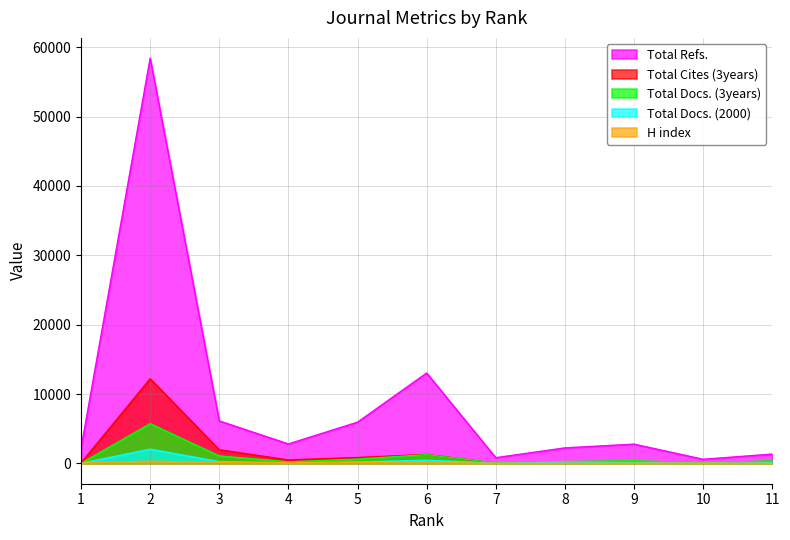

What is the highest value of the Total Cites (3years) series?

12206